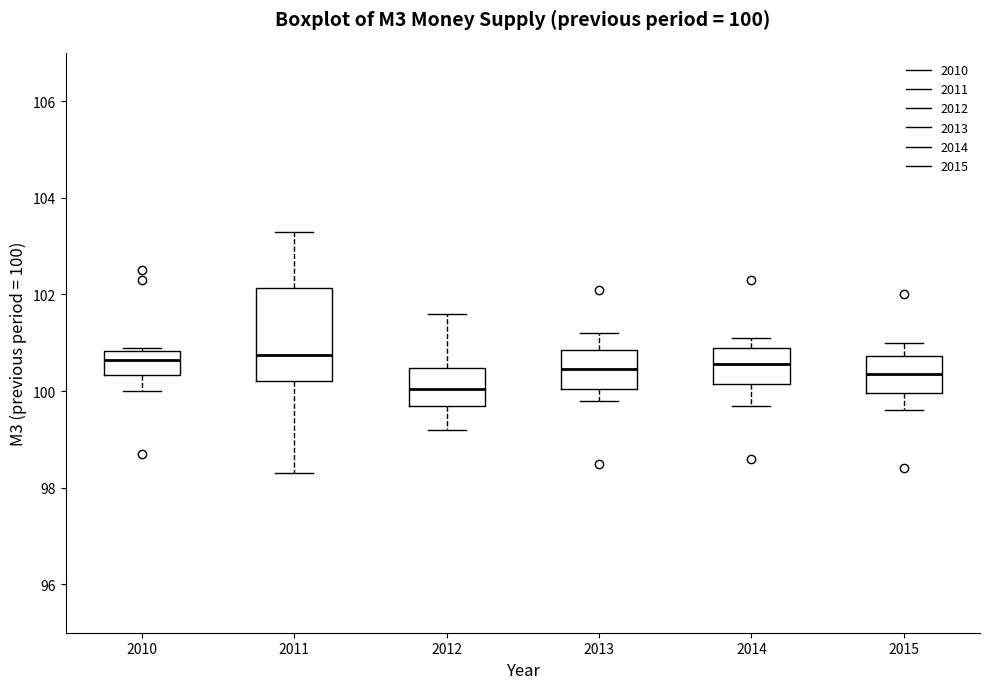

Comparing the boxes themselves (not the whiskers), which one is the tallest?

2011